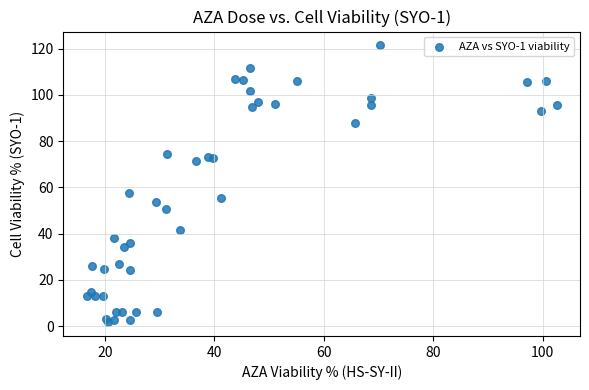

What Y value in the scatter plot is closest to 61?

57.7